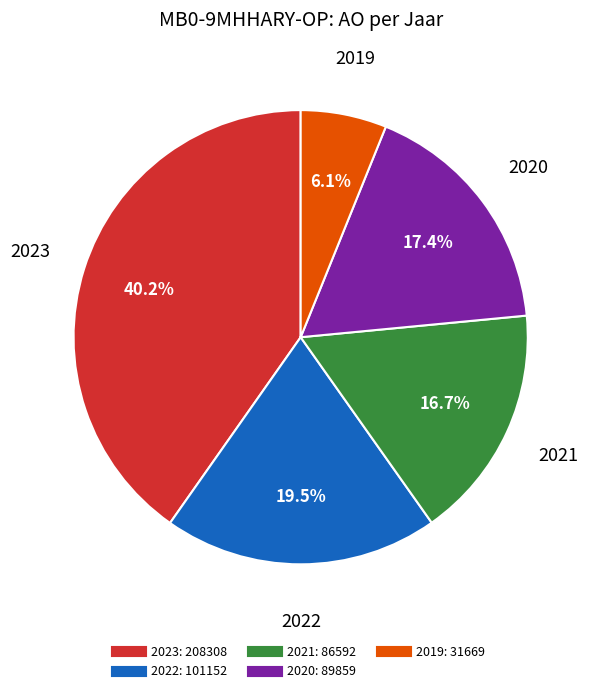

Is there any slice that represents more than half of the pie?

No